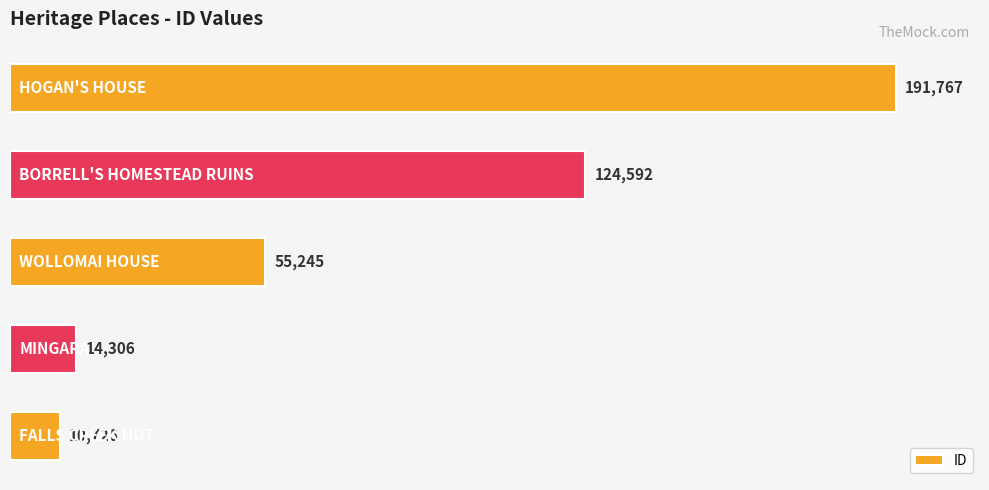

Reading bottom to top, what are all the values shown in this chart?

10726	14306	55245	124592	191767